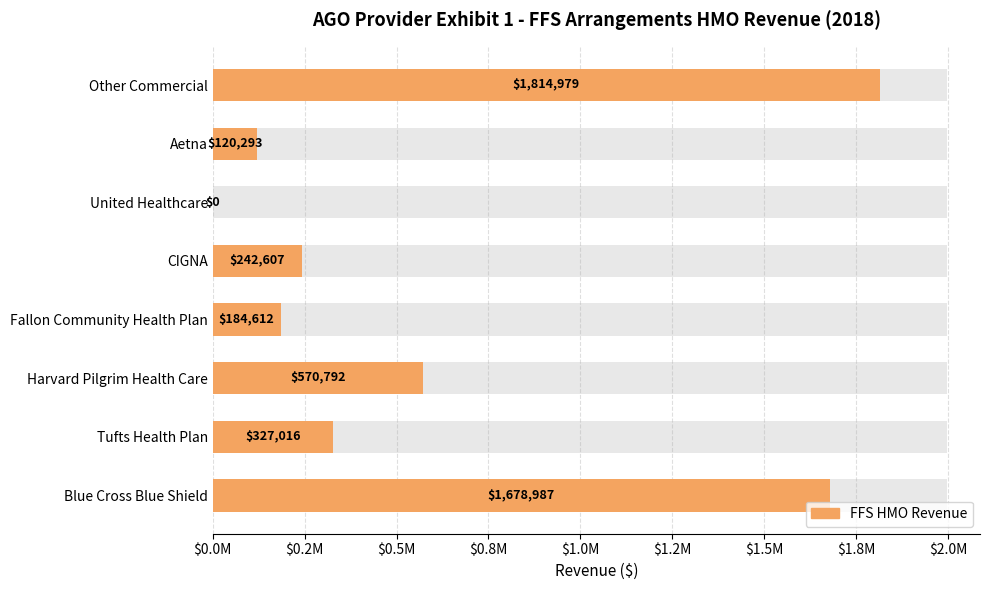

Is it true that the value at United Healthcare is 0?

True